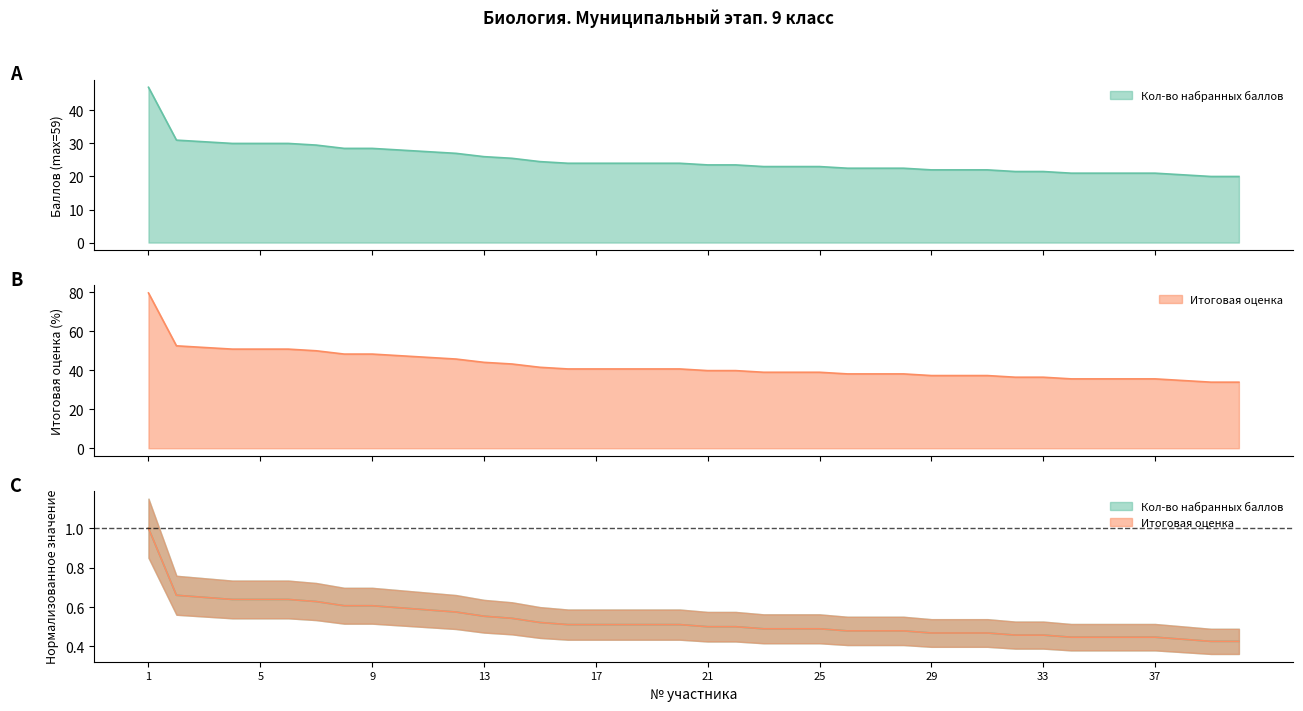

List the labels in order of Итоговая оценка value, smallest first.

39, 40, 38, 34, 35, 36, 37, 32, 33, 29, 30, 31, 26, 27, 28, 23, 24, 25, 21, 22, 16, 17, 18, 19, 20, 15, 14, 13, 12, 11, 10, 8, 9, 7, 4, 5, 6, 3, 2, 1